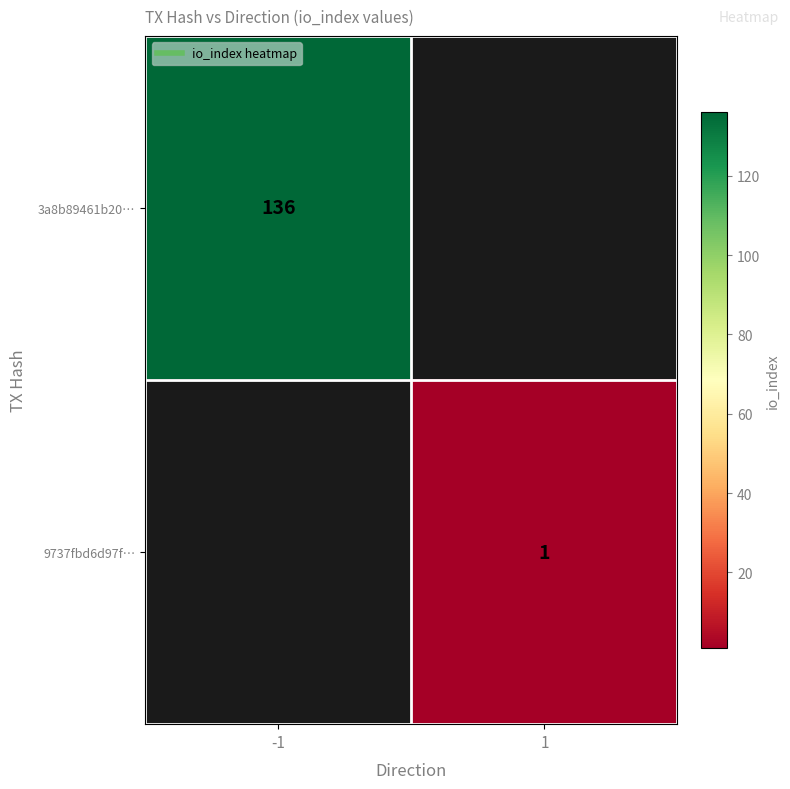

List the series in order of their peak value, highest first.

3a8b89461b20…, 9737fbd6d97f…